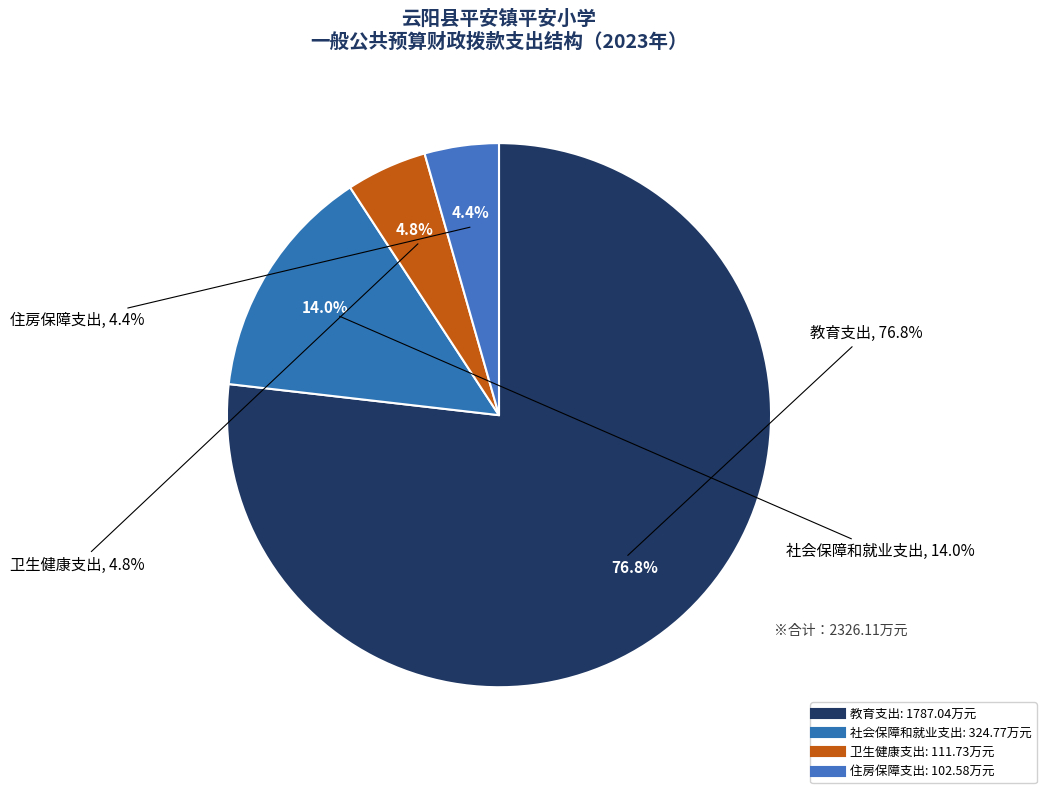

Is it true that 住房保障支出 is 1% of the pie?

False